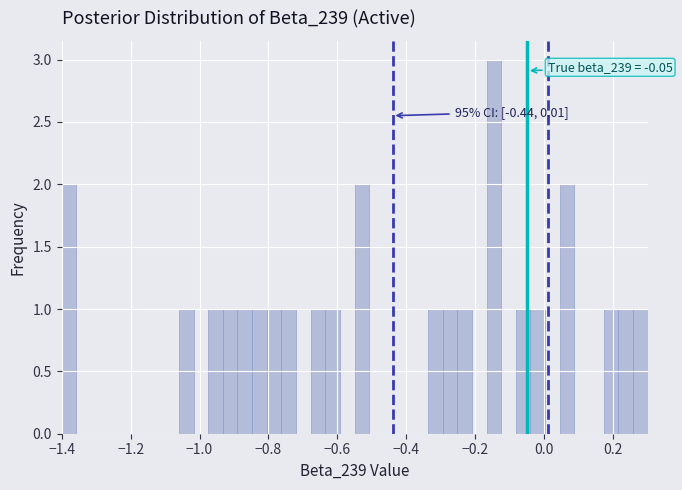

Around what value on the x-axis is the tallest bar? Give the approximate position of its centre, as read against the axis.

-0.14